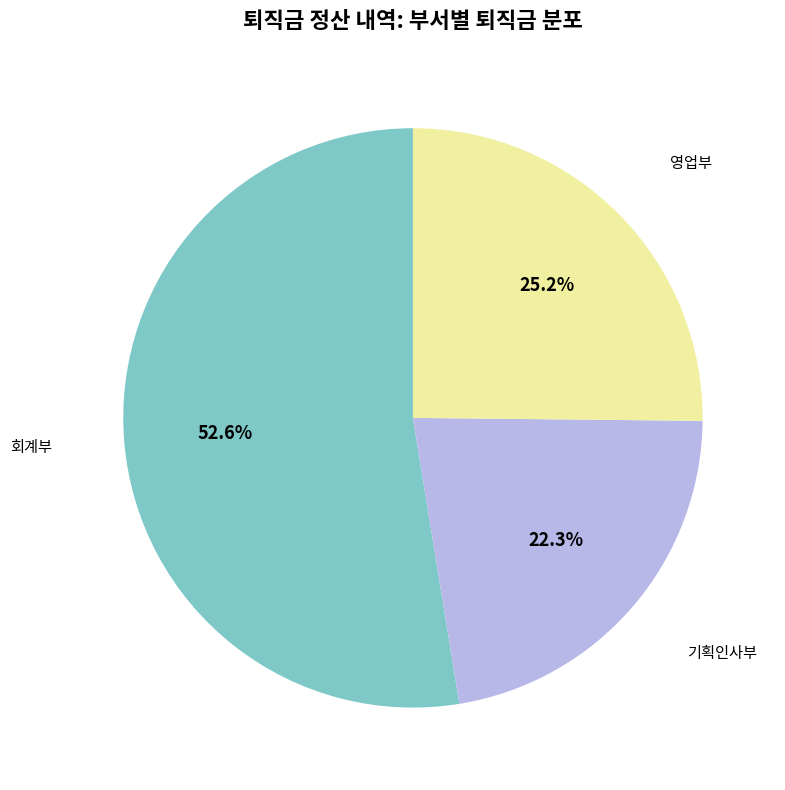

How many slices are in this pie chart?

3